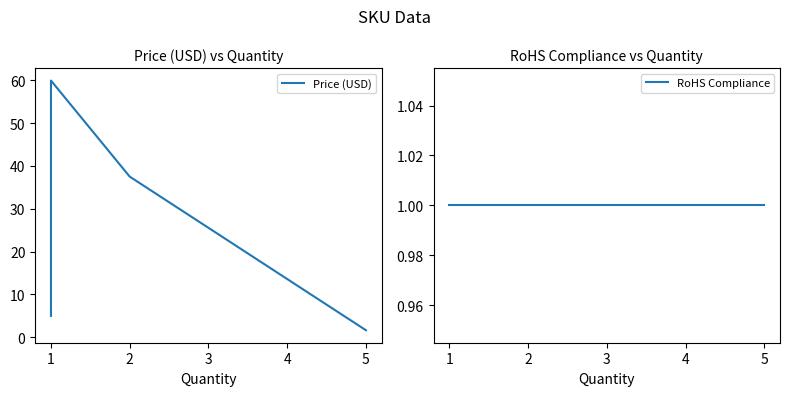

At 1, list the series in order from largest to smallest.

Price (USD), RoHS Compliance